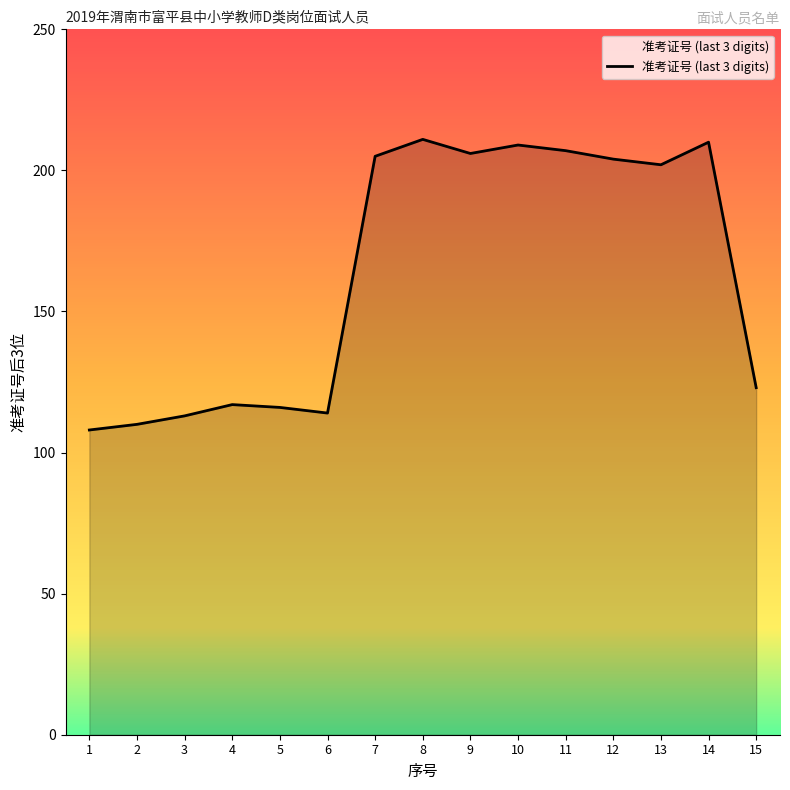

How many values exceed 202?

7